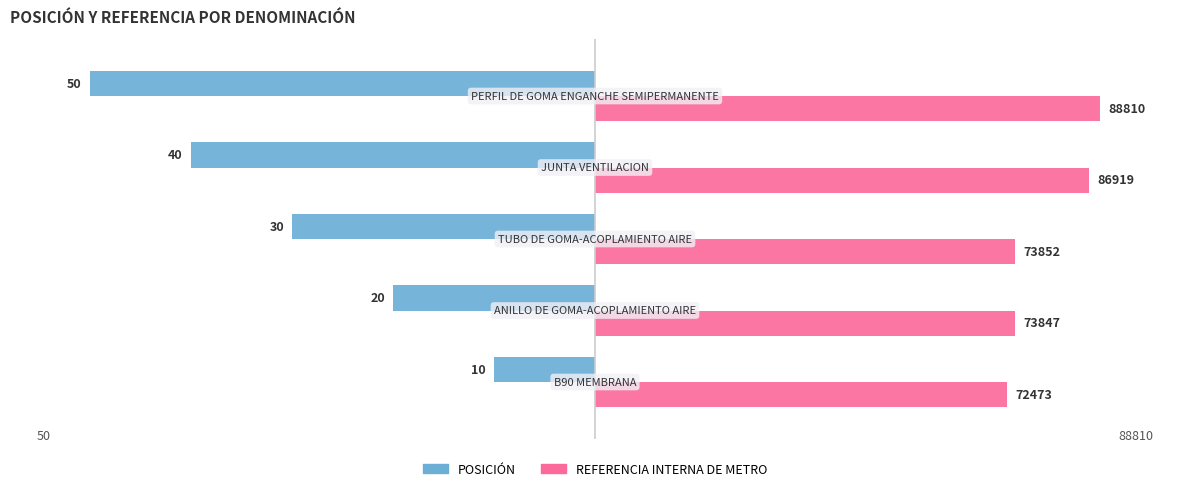

What are all the series names shown in the legend?

POSICIÓN, REFERENCIA INTERNA DE METRO